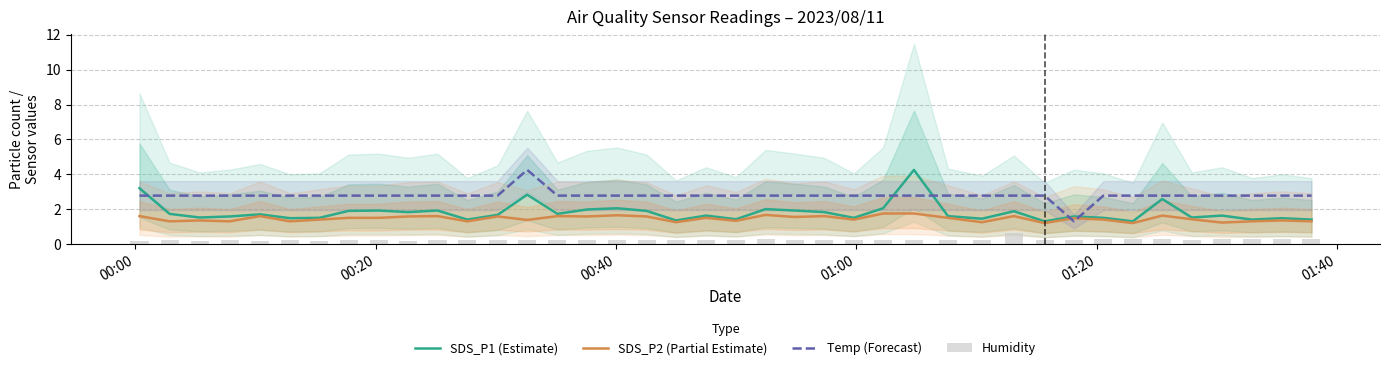

What is the lowest value of the Temp (Forecast) series?

1.3